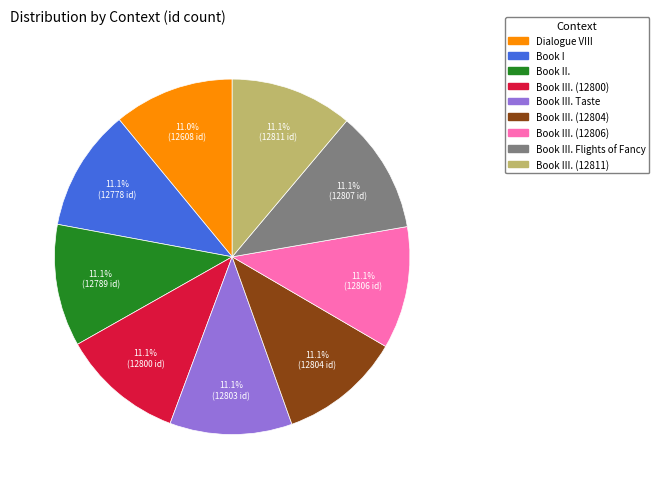

Is there any slice that represents more than half of the pie?

No